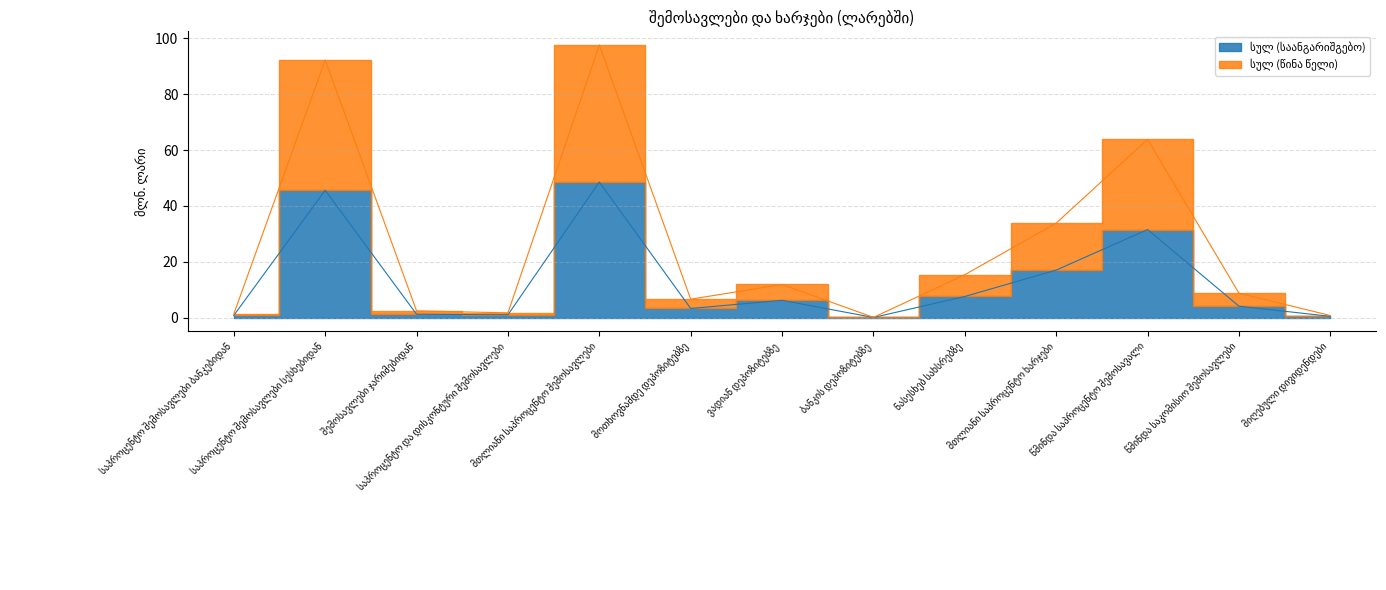

In სულ (წინა წელი), how many points are lower than both neighbors (excluding endpoints)?

3